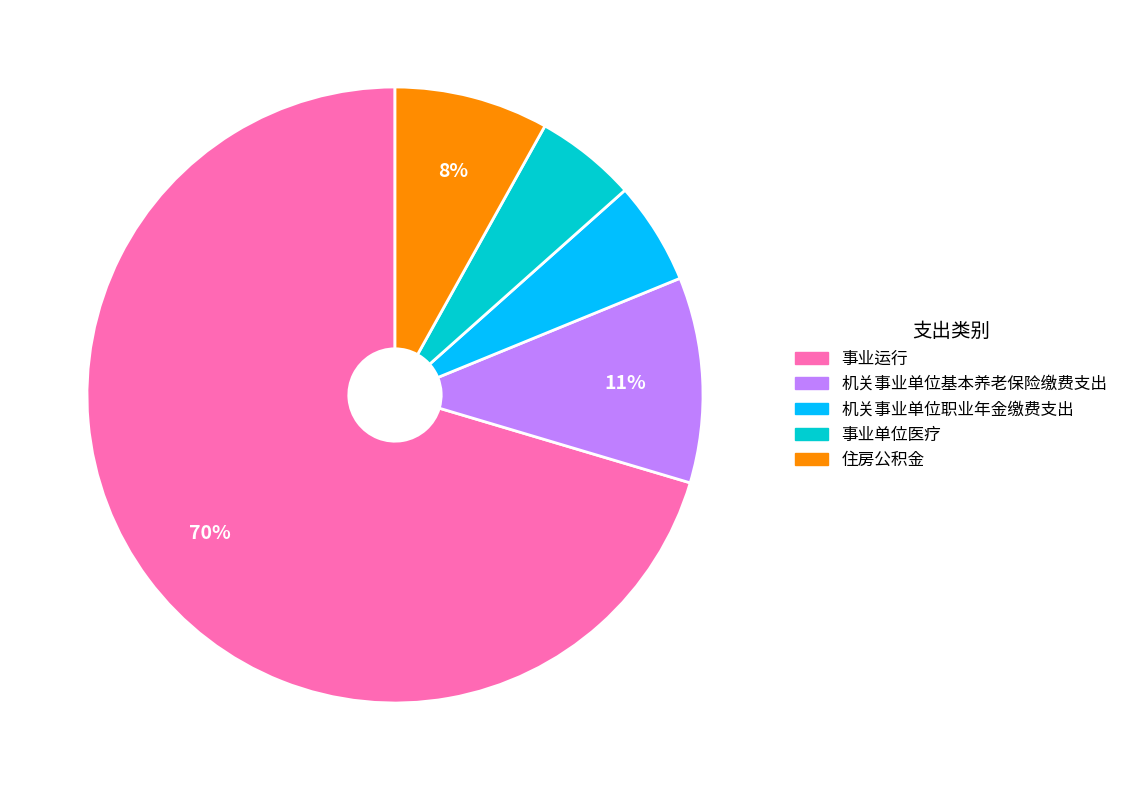

Is it true that 事业运行 is 70% of the pie?

True